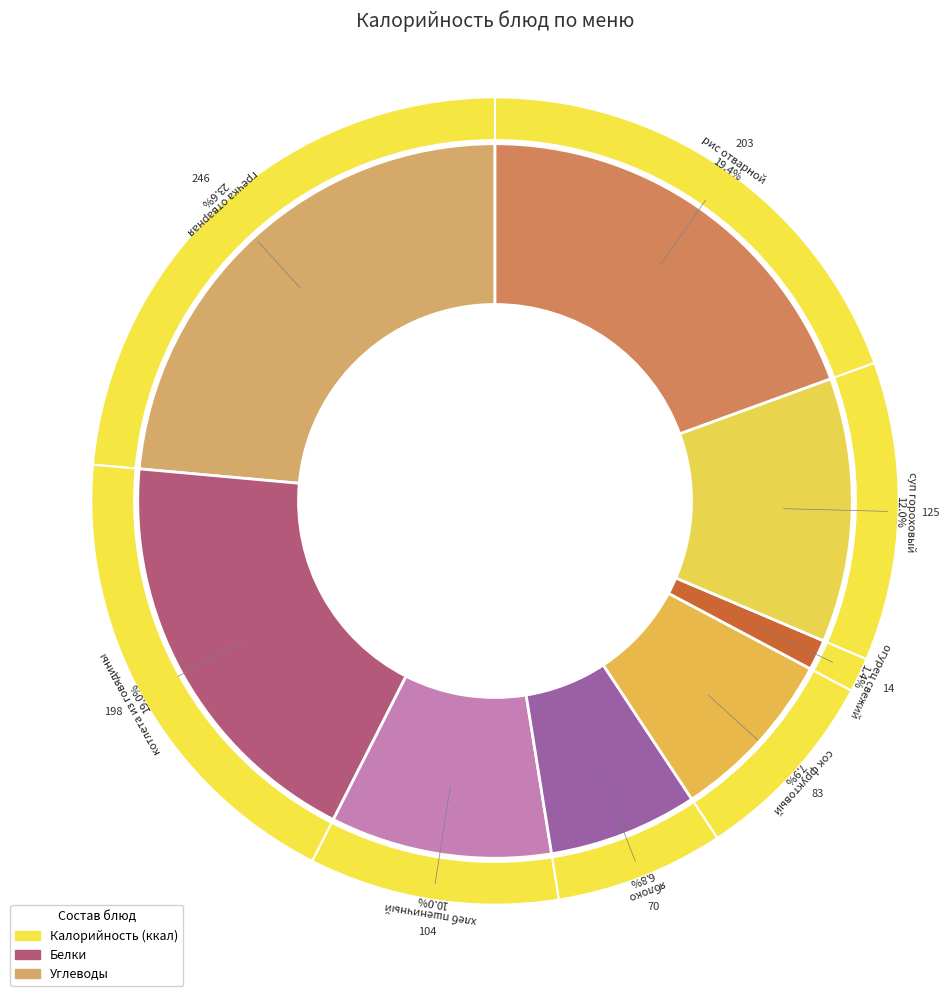

Is суп гороховый the majority of the pie?

No